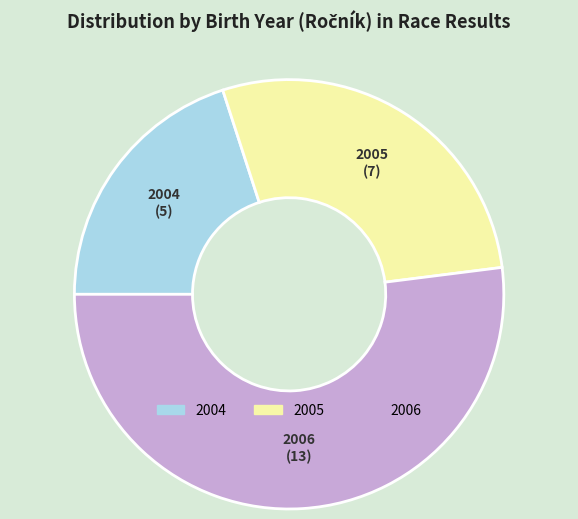

Combined, do 2006 and 2005 account for over 50%?

Yes